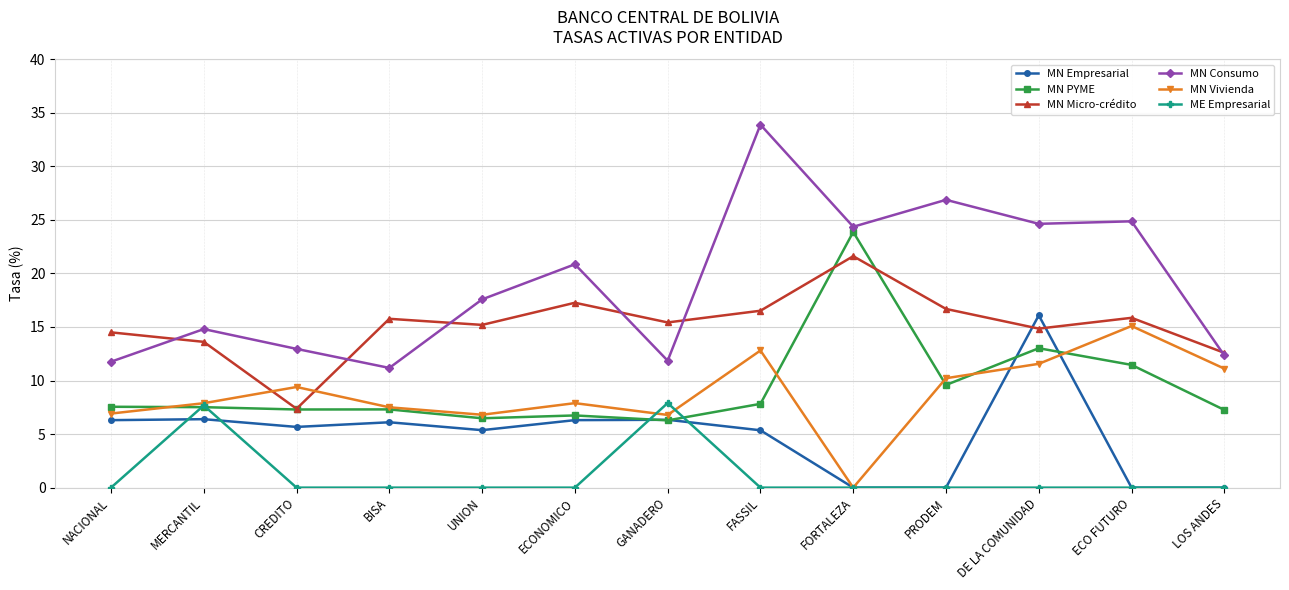

What position from the right is CREDITO?

11